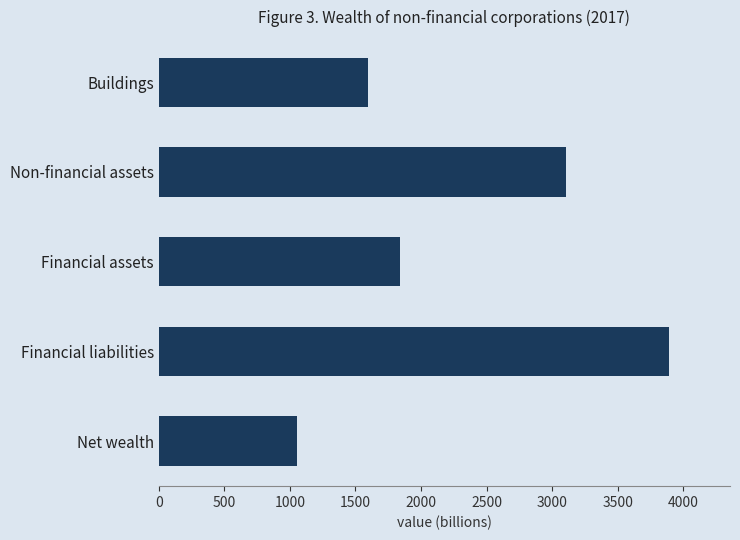

What is the change in value from Buildings to Net wealth?

-541.6